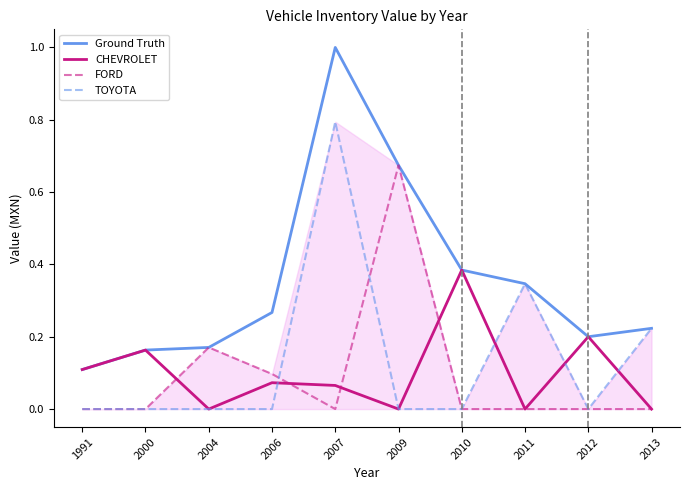

How many lines are shown in the chart?

4